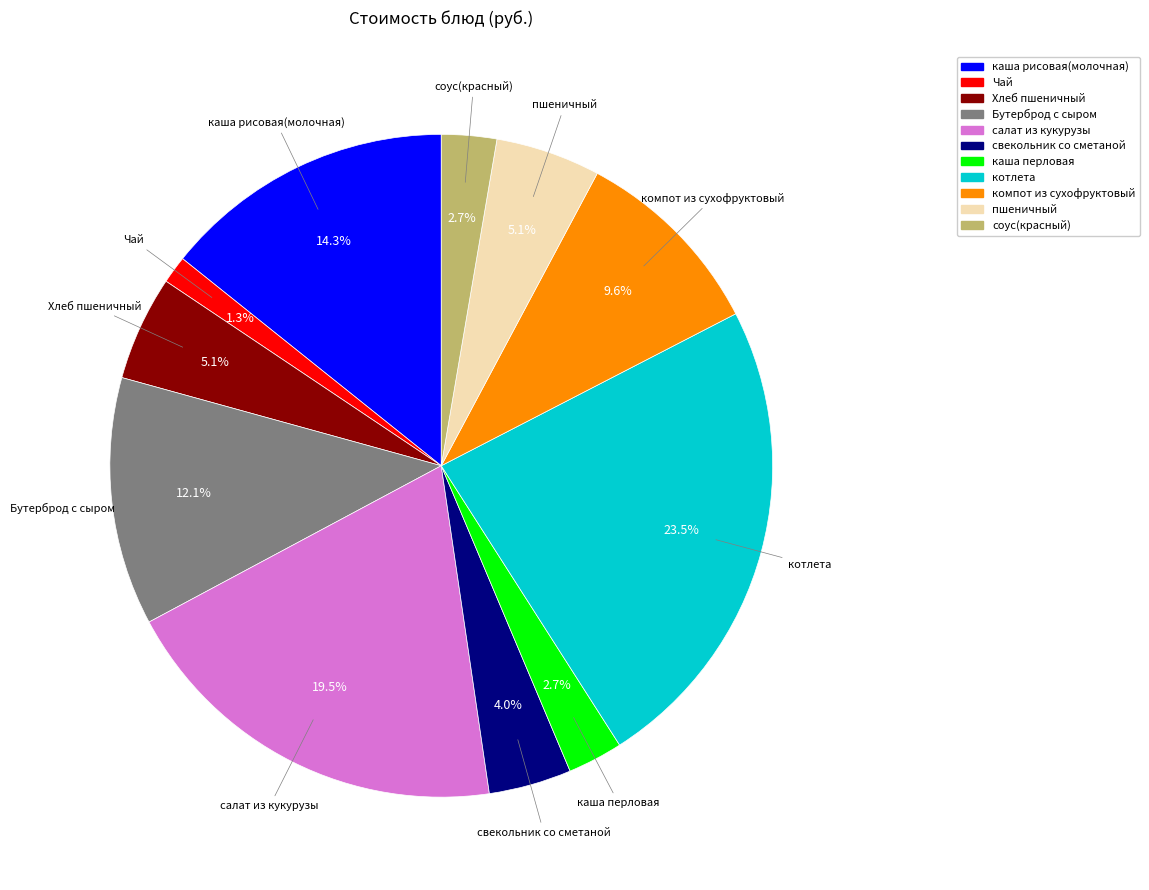

Which slice is the smallest?

Чай